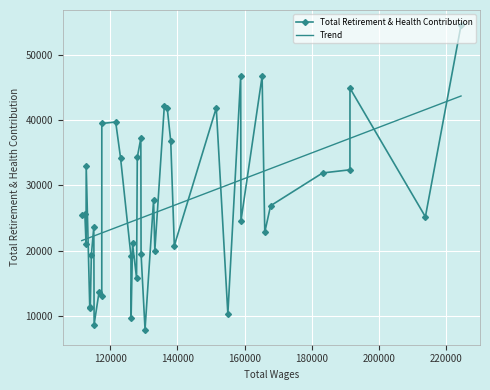

What is the smallest value displayed?

7901